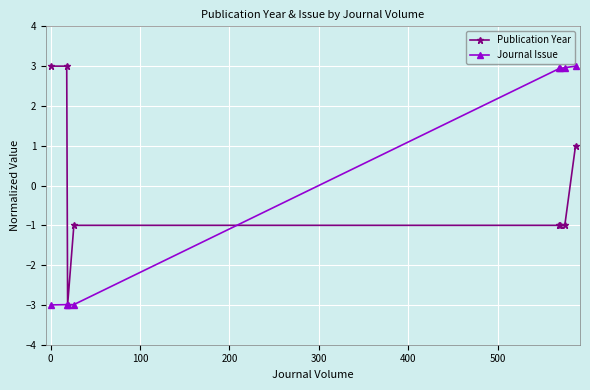

At how many categories does at least one series exceed 2?

6